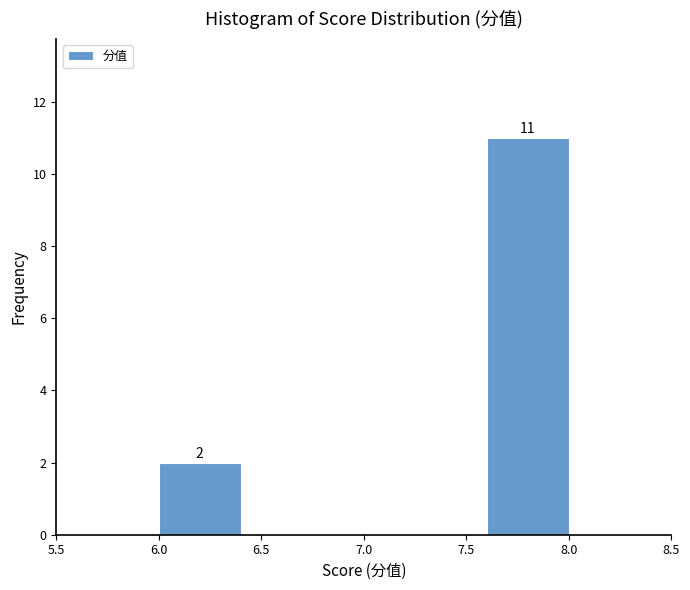

Which range on the x-axis has the tallest bar?

7.6 to 8.0